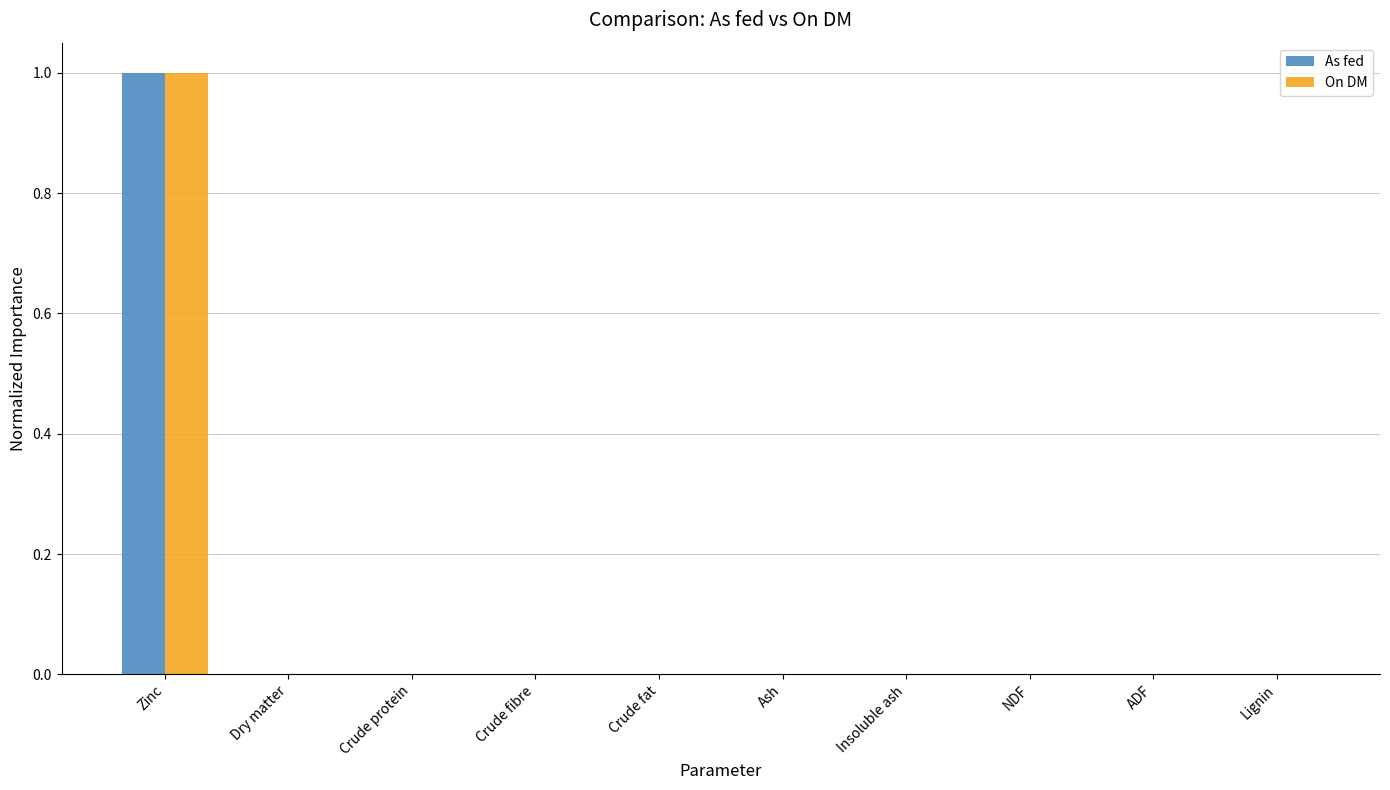

What is the greatest value displayed?

1.0